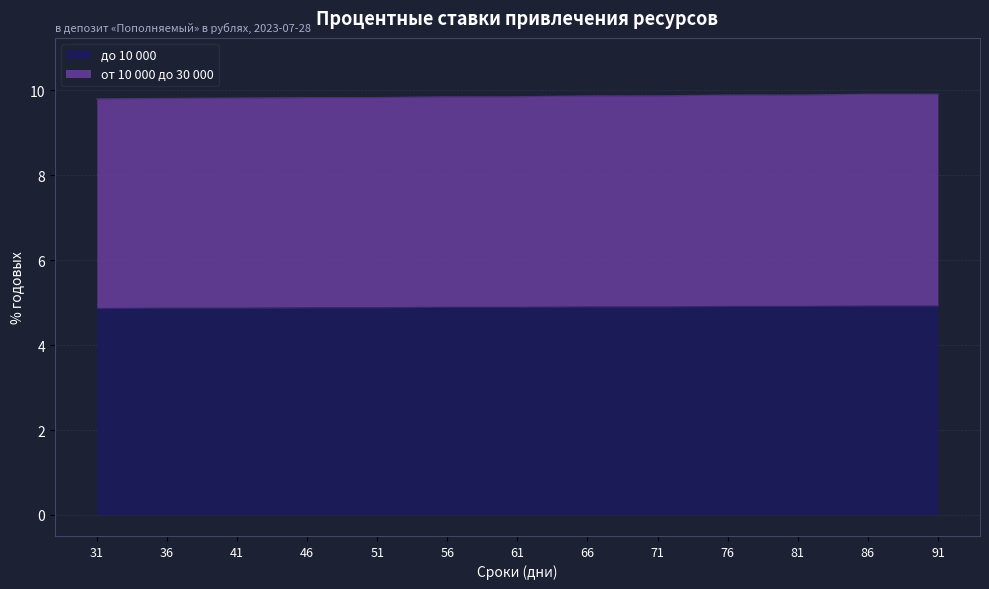

Which series has the widest spread of values?

от 10 000 до 30 000